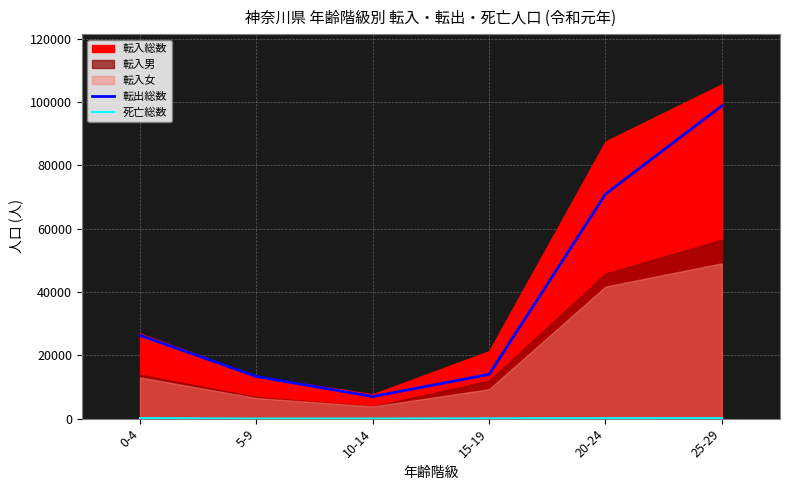

The value of 転出総数 at 20-24 is 70926. True or false?

True